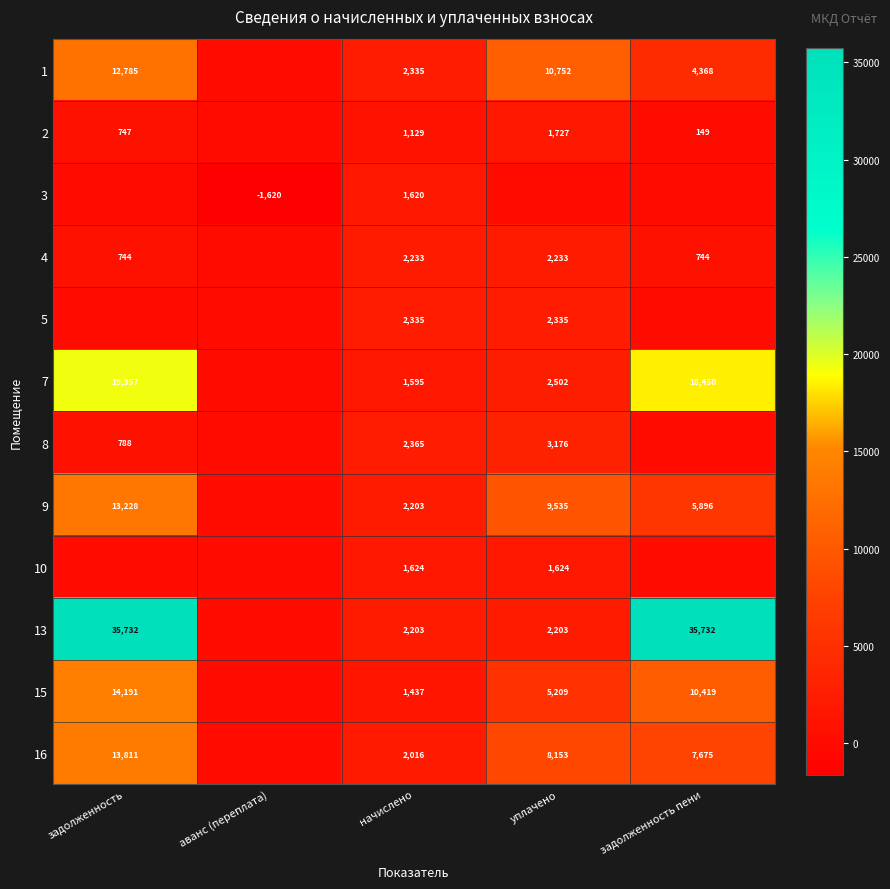

Is it true that 2 equals 149 at задолженность пени?

True